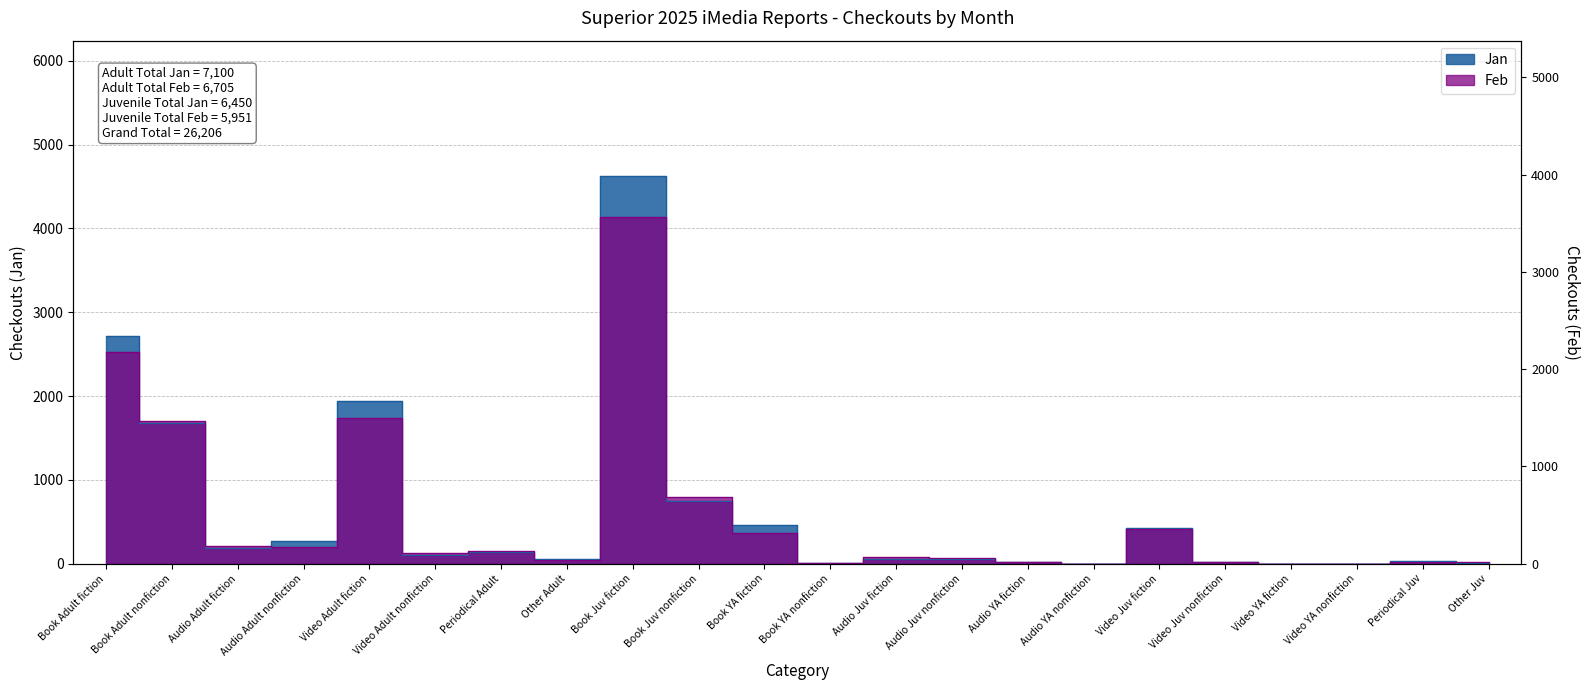

Where is Feb nearest to the value 2068?

Video Adult fiction